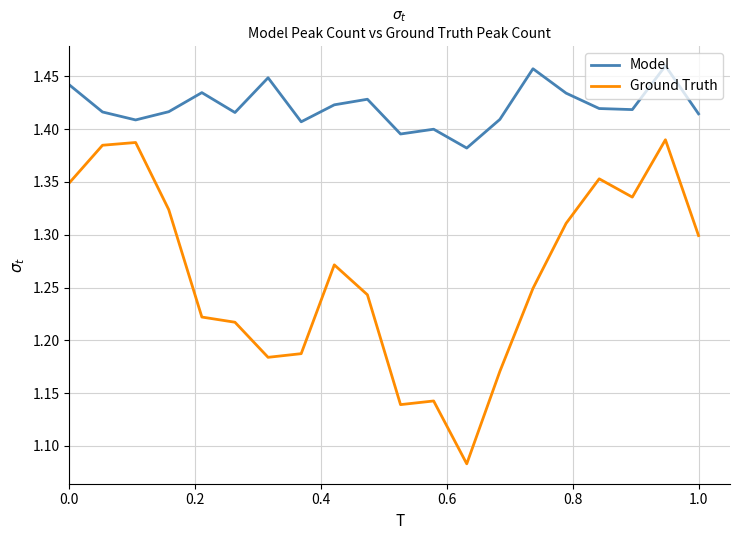

Which series has the largest total across all categories?

Model